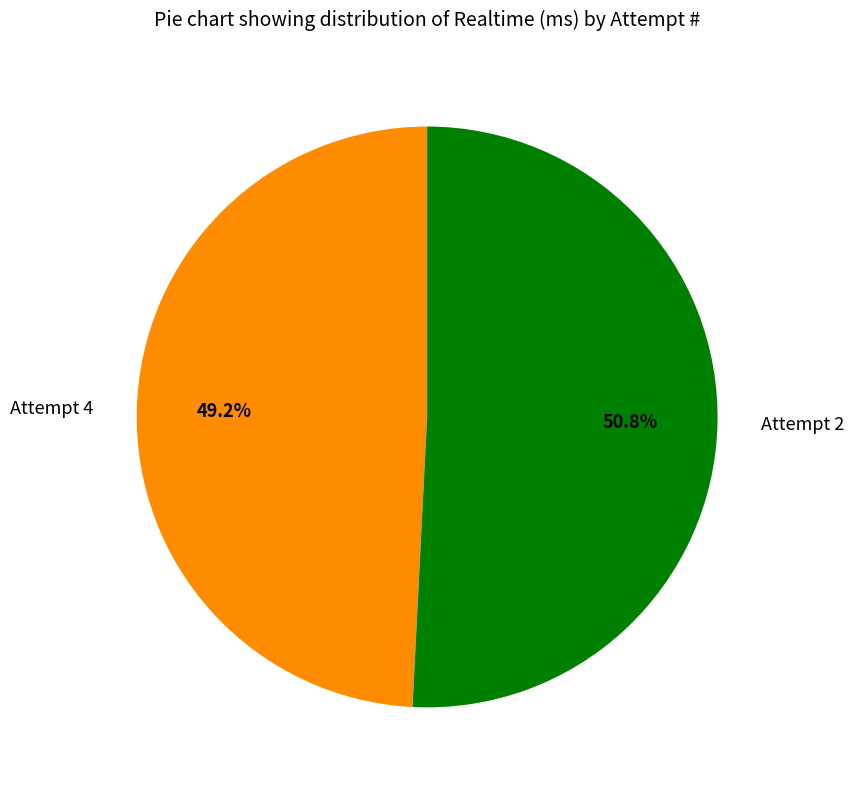

Count the number of slices in the pie.

2